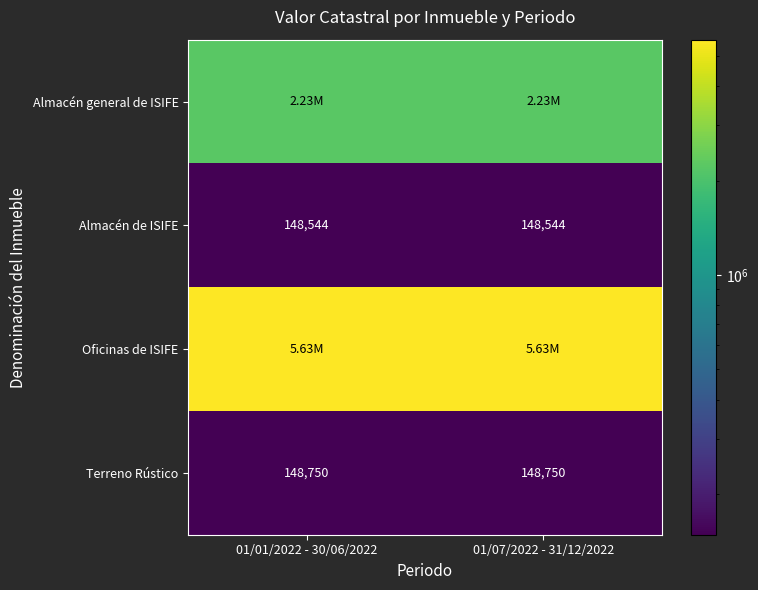

At 01/07/2022 - 31/12/2022, list the series in order from largest to smallest.

Oficinas de ISIFE, Almacén general de ISIFE, Terreno Rústico, Almacén de ISIFE